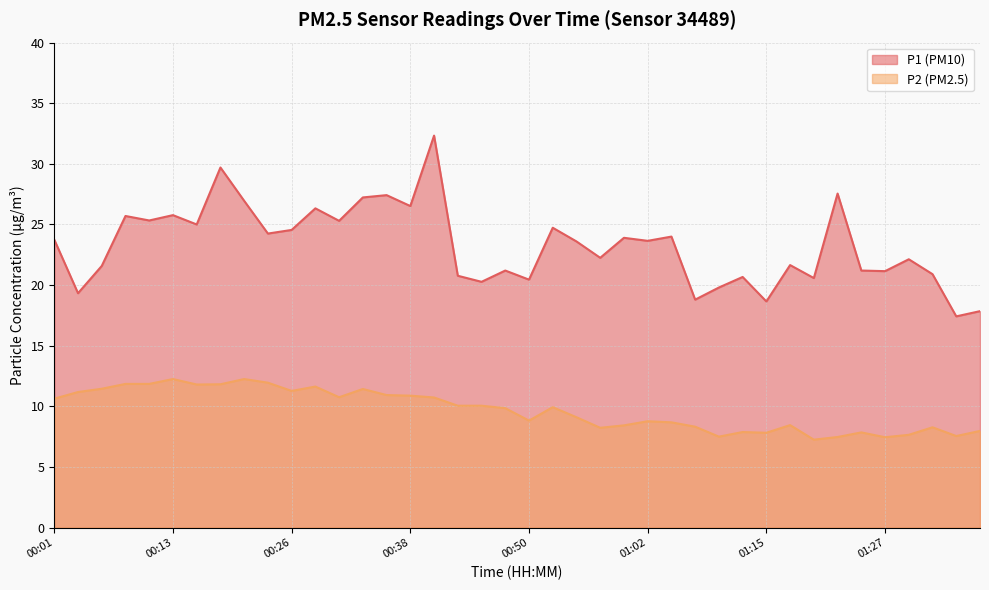

Which category has the lowest value in the P2 series?

01:20